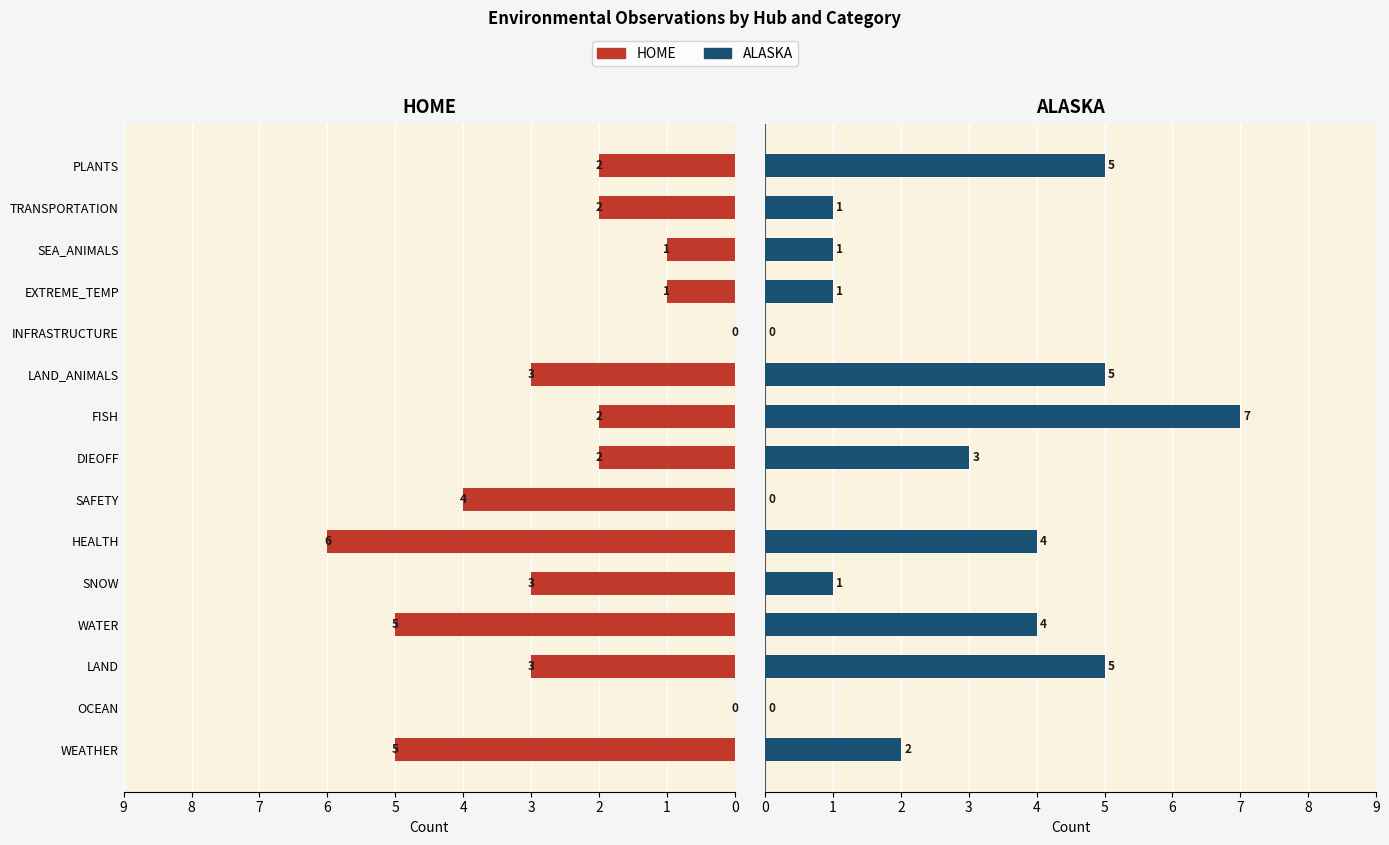

Reading right to left, transcribe all the data shown in this chart.

HOME: 2	2	1	1	0	3	2	2	4	6	3	5	3	0	5
ALASKA: 5	1	1	1	0	5	7	3	0	4	1	4	5	0	2